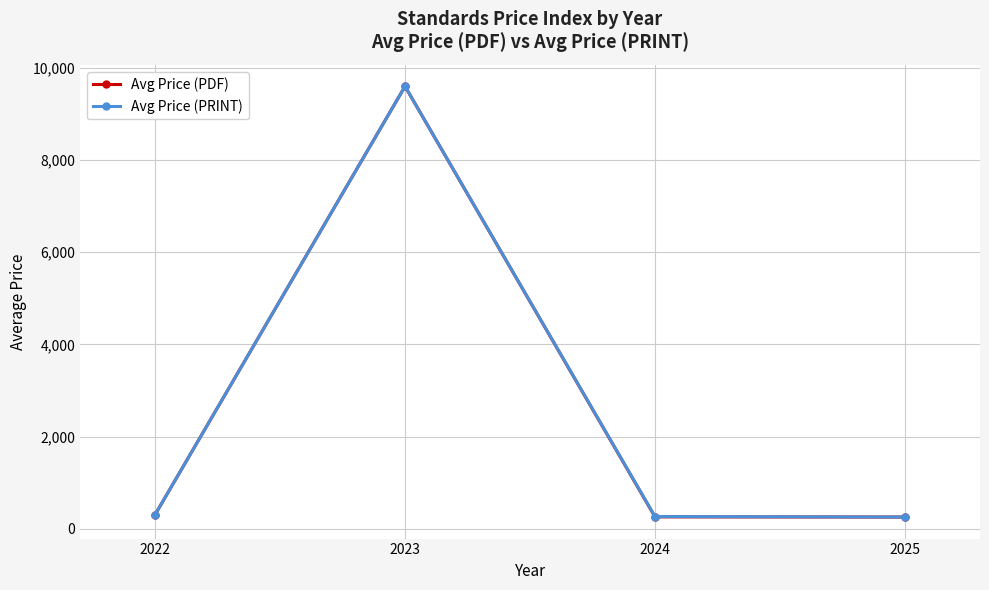

What are all the series names shown in the legend?

Avg Price (PDF), Avg Price (PRINT)